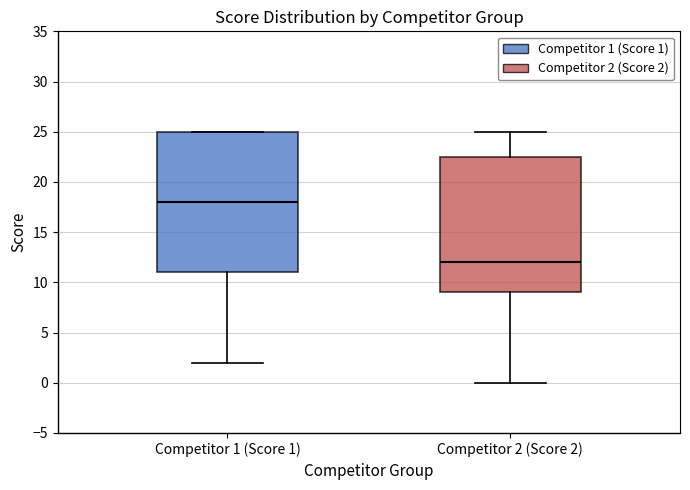

Reading left to right, transcribe this box plot: for each box, give where its median line is, the range the box spans, and where its two whiskers end, as read against the y-axis. The values are not printed on the chart, so give them approximately, as read against the axis.

Competitor 1 (Score 1): median 18.0, box 11.0 to 25.0, whiskers 2.0 to 25.0
Competitor 2 (Score 2): median 12.0, box 9.0 to 22.5, whiskers 0.0 to 25.0